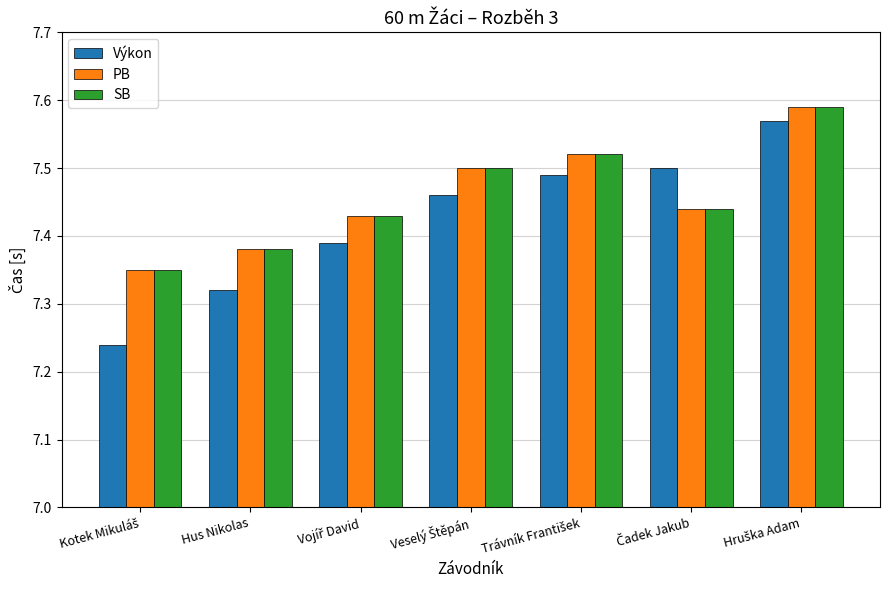

At how many categories does at least one series exceed 7?

7